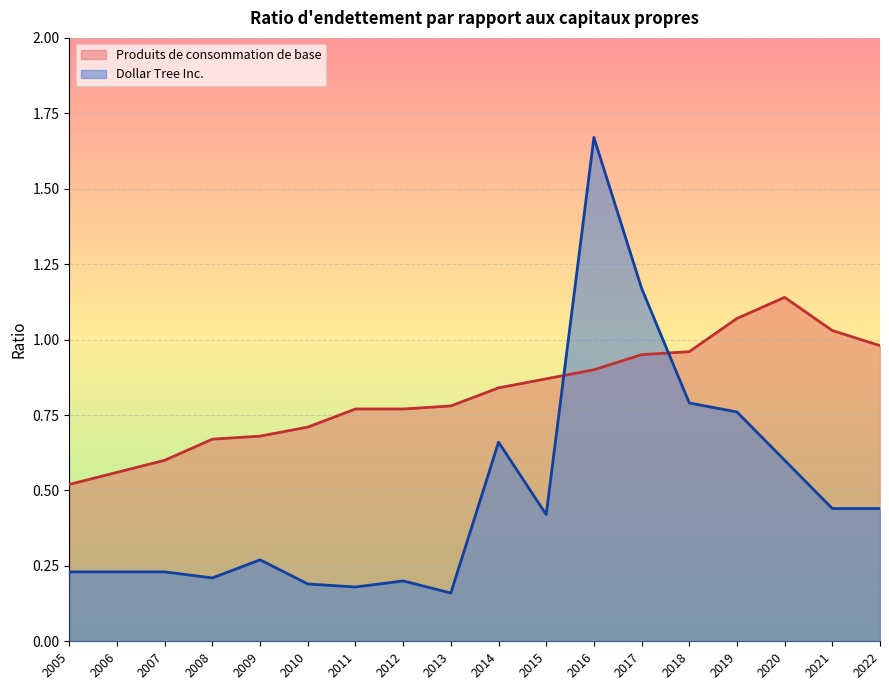

List the series in order of their peak value, highest first.

Dollar Tree Inc., Produits de consommation de base